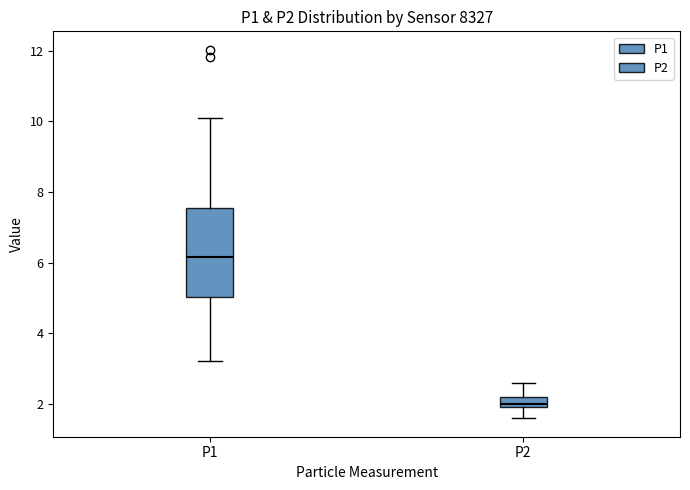

Which box has the lowest median line?

P2